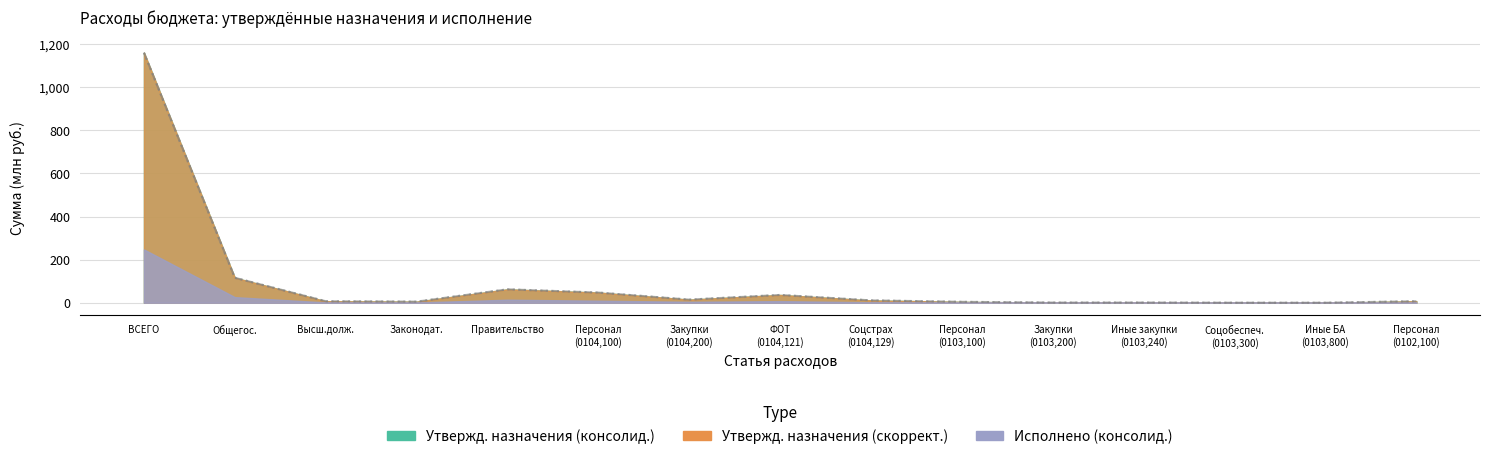

True or false: Утвержденные назначения (консолидированный) and Утвержденные назначения (скорректированный) intersect in this chart.

False